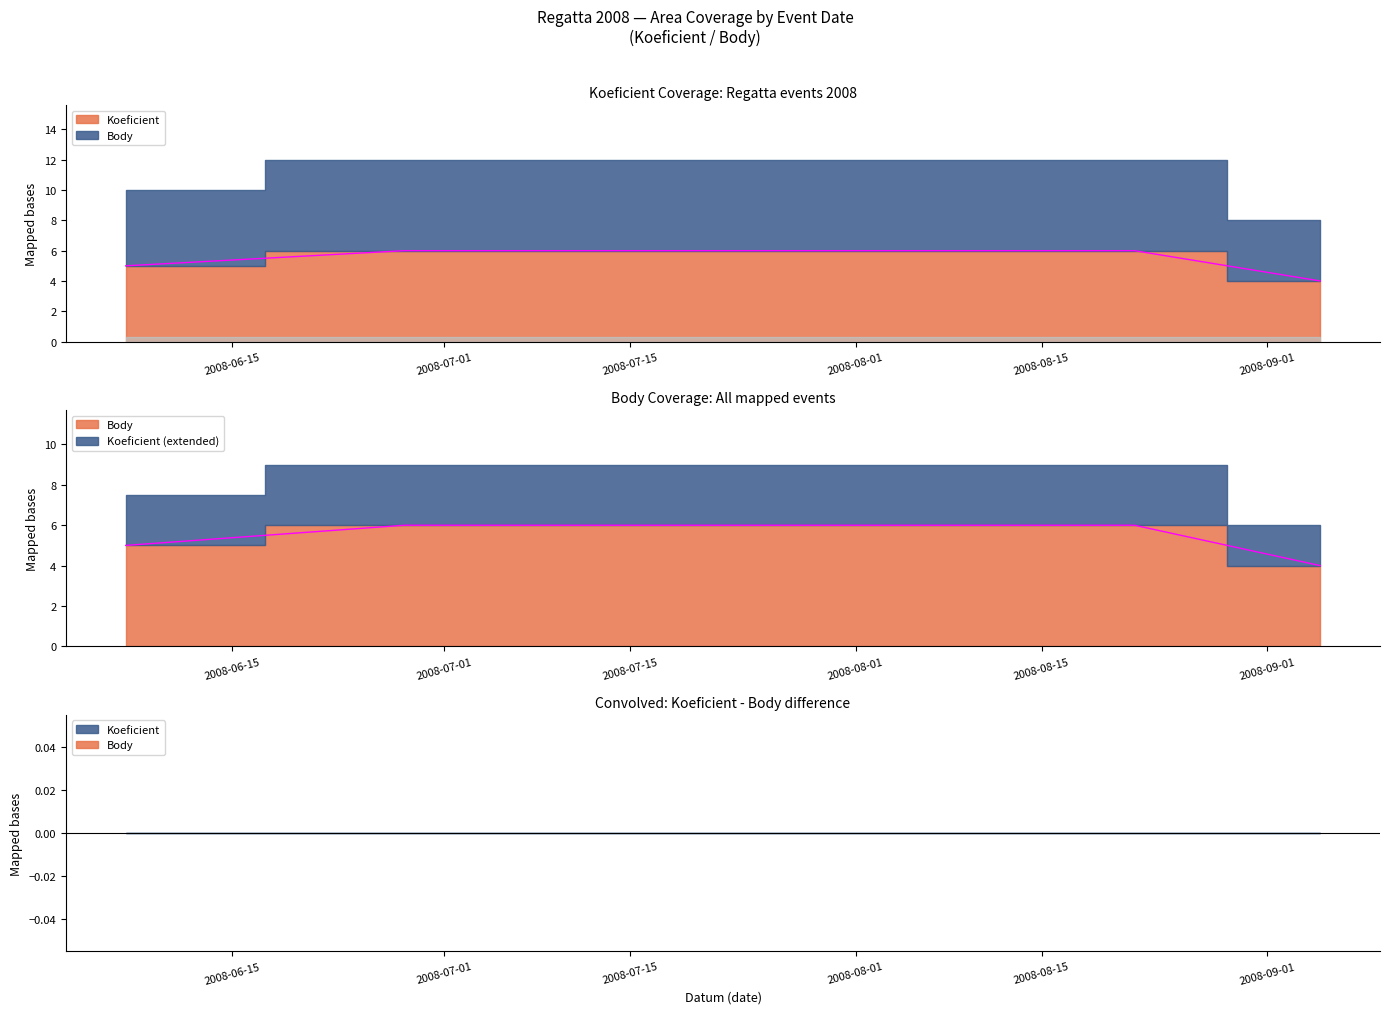

Does the chart display data point markers on the line(s)?

No